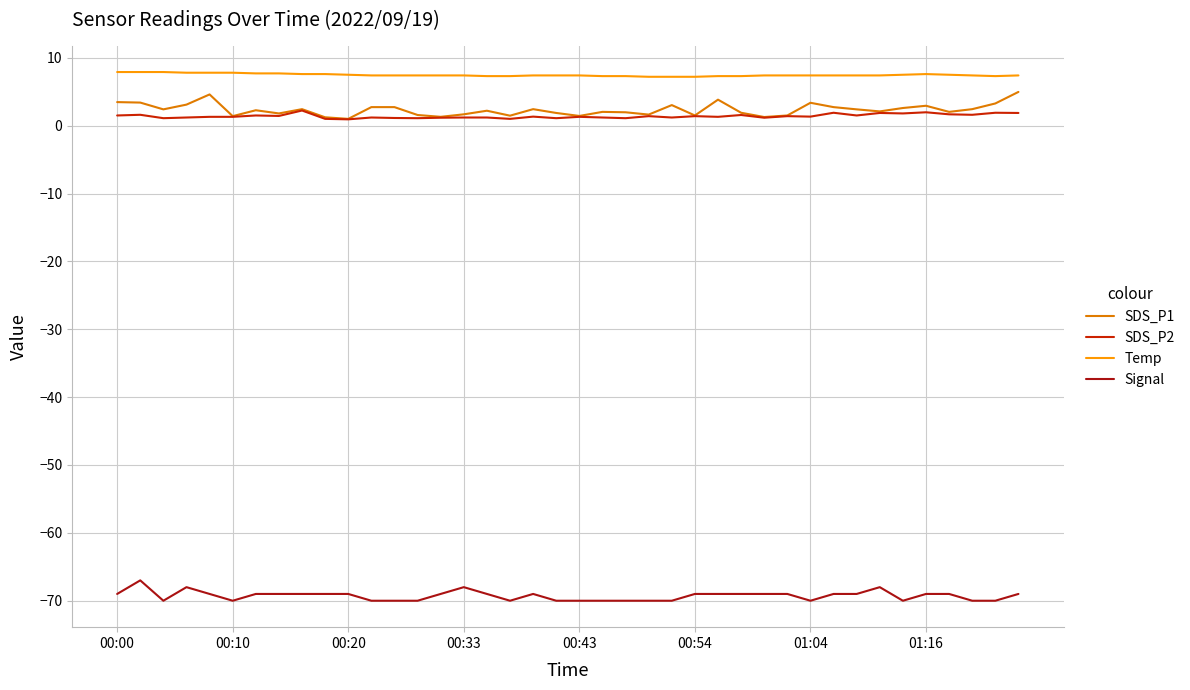

Which series has the largest total across all categories?

Temp